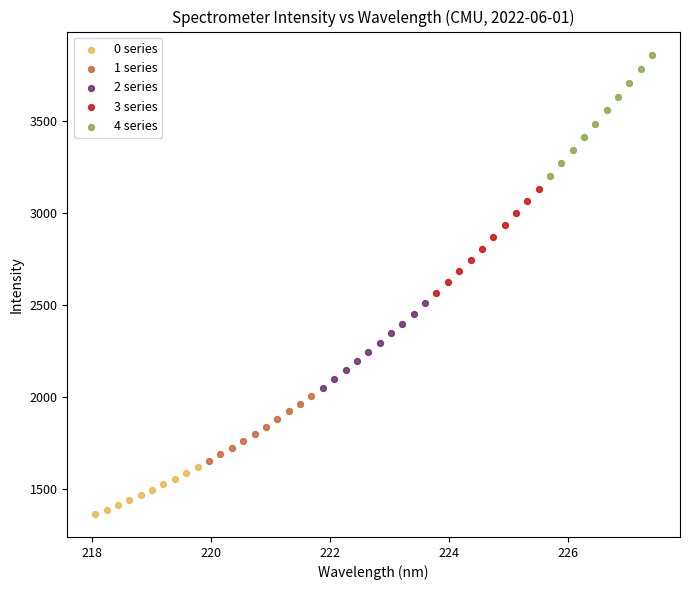

Which series reaches the maximum Y coordinate?

4 series